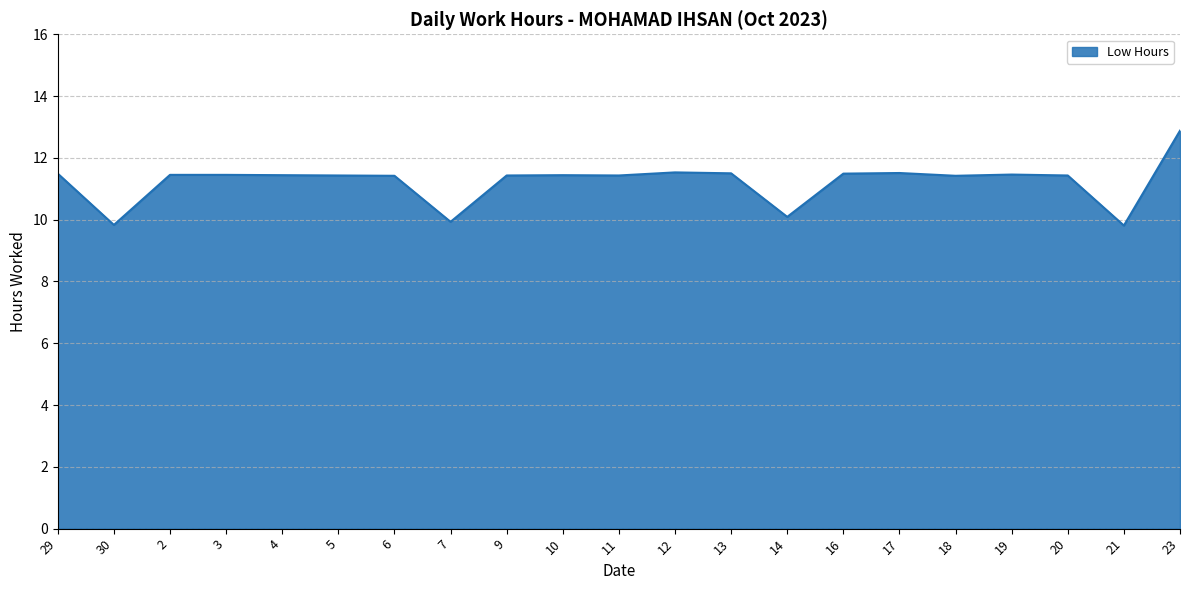

What position from the left is 7?

8